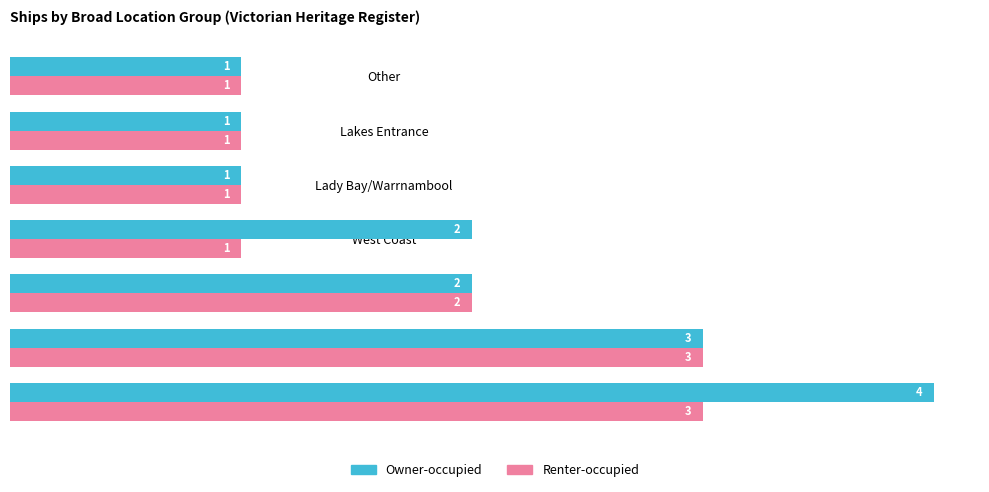

Which series has the largest total across all categories?

Owner-occupied